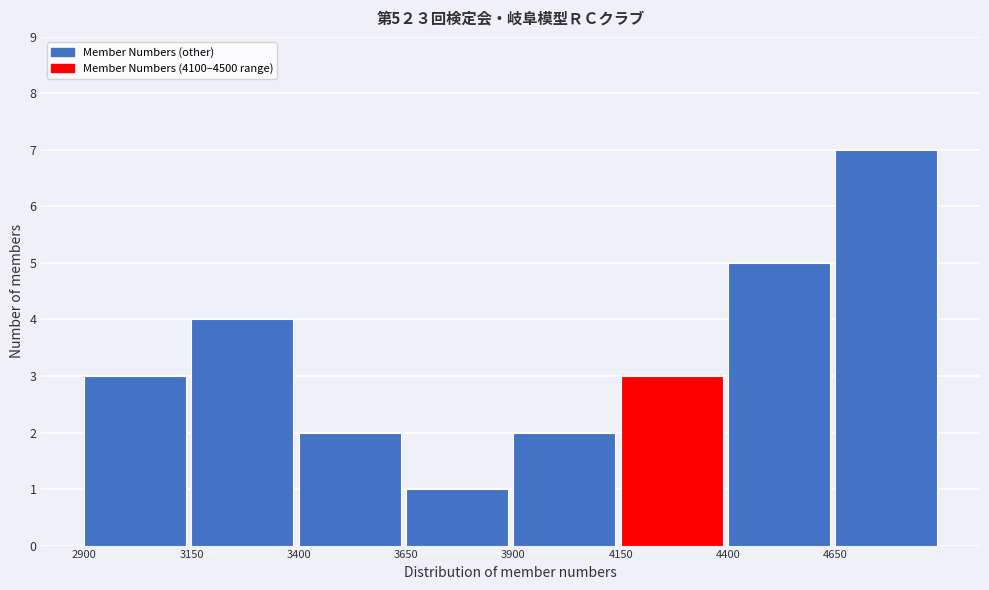

How tall is the bar that spans 2900 to 3150 on the x-axis? The values are not printed on the chart, so give them approximately, as read against the axis.

3